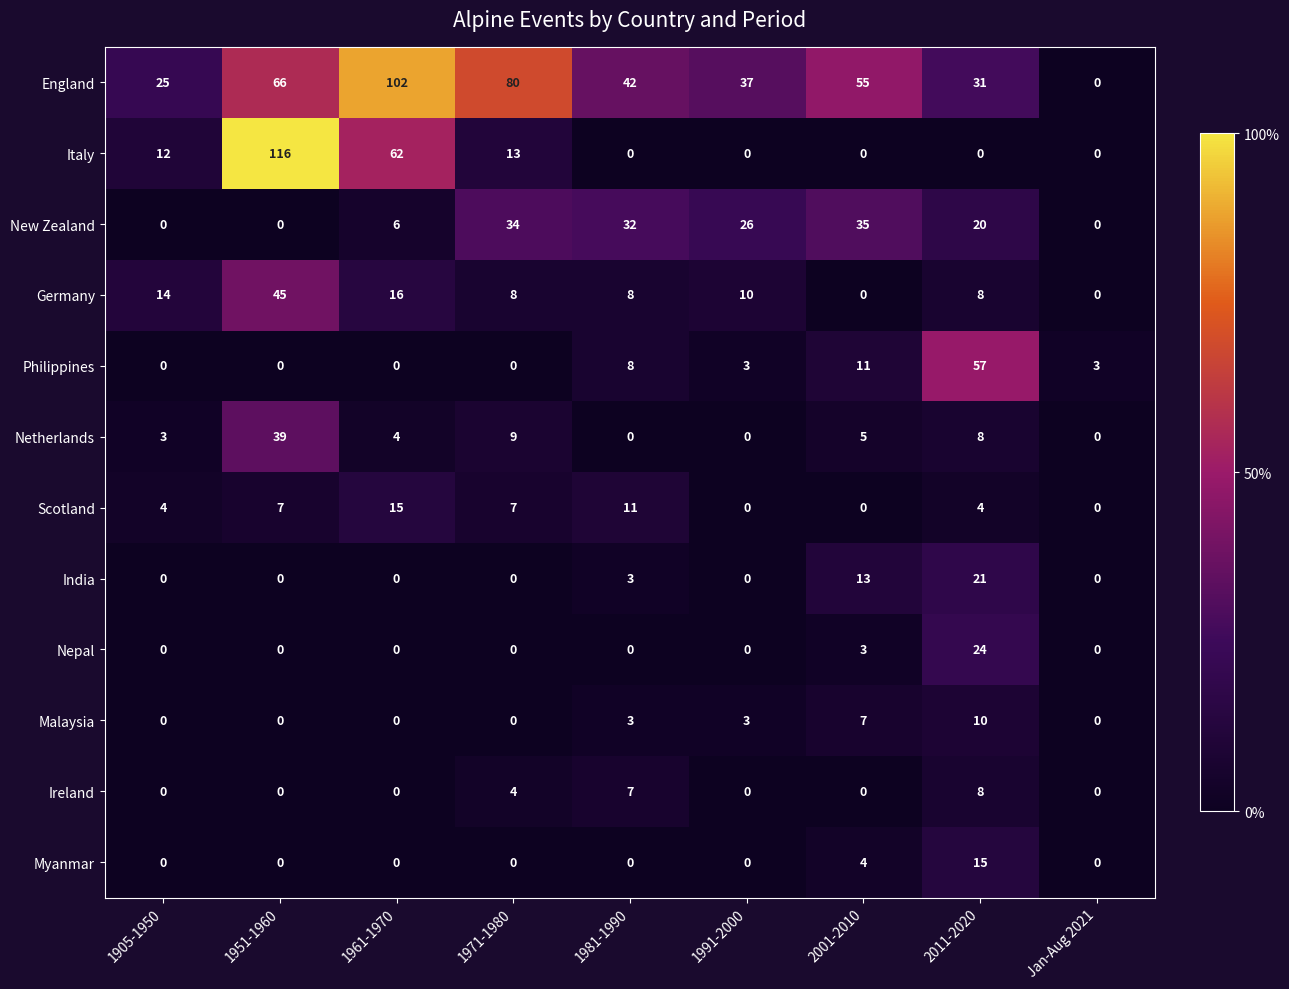

How many data points does each series have?

9